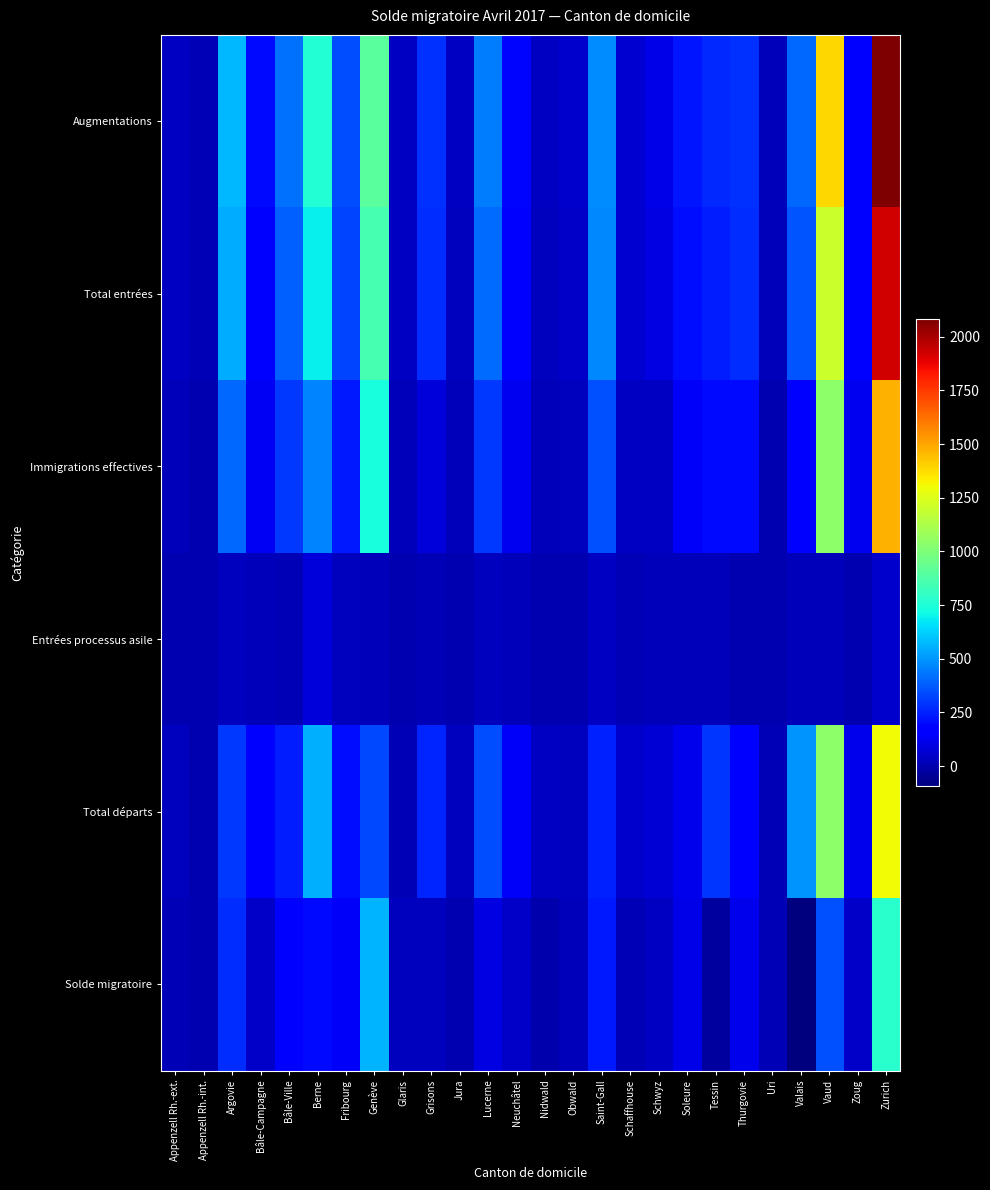

Reading left to right, extract all data points from this chart.

Augmentations: Appenzell Rh.-ext.=40	Appenzell Rh.-int.=8	Argovie=571	Bâle-Campagne=202	Bâle-Ville=422	Berne=757	Fribourg=345	Genève=903	Glaris=41	Grisons=288	Jura=36	Lucerne=442	Neuchâtel=189	Nidwald=34	Obwald=53	Saint-Gall=483	Schaffhouse=65	Schwyz=108	Soleure=224	Tessin=264	Thurgovie=284	Uri=23	Valais=405	Vaud=1391	Zoug=165	Zurich=2081
Total entrées: Appenzell Rh.-ext.=38	Appenzell Rh.-int.=8	Argovie=547	Bâle-Campagne=185	Bâle-Ville=390	Berne=695	Fribourg=324	Genève=857	Glaris=41	Grisons=276	Jura=31	Lucerne=412	Neuchâtel=167	Nidwald=33	Obwald=49	Saint-Gall=467	Schaffhouse=62	Schwyz=97	Soleure=206	Tessin=245	Thurgovie=274	Uri=23	Valais=363	Vaud=1202	Zoug=163	Zurich=1928
Immigrations effectives: Appenzell Rh.-ext.=22	Appenzell Rh.-int.=0	Argovie=399	Bâle-Campagne=130	Bâle-Ville=298	Berne=459	Fribourg=235	Genève=738	Glaris=21	Grisons=80	Jura=22	Lucerne=299	Neuchâtel=119	Nidwald=17	Obwald=26	Saint-Gall=356	Schaffhouse=36	Schwyz=36	Soleure=140	Tessin=199	Thurgovie=203	Uri=7	Valais=156	Vaud=1036	Zoug=121	Zurich=1472
Entrées processus asile: Appenzell Rh.-ext.=2	Appenzell Rh.-int.=2	Argovie=26	Bâle-Campagne=24	Bâle-Ville=9	Berne=81	Fribourg=32	Genève=17	Glaris=0	Grisons=9	Jura=2	Lucerne=31	Neuchâtel=19	Nidwald=0	Obwald=3	Saint-Gall=41	Schaffhouse=8	Schwyz=18	Soleure=19	Tessin=21	Thurgovie=6	Uri=5	Valais=23	Vaud=24	Zoug=7	Zurich=51
Total départs: Appenzell Rh.-ext.=32	Appenzell Rh.-int.=1	Argovie=298	Bâle-Campagne=152	Bâle-Ville=241	Berne=554	Fribourg=207	Genève=339	Glaris=16	Grisons=256	Jura=32	Lucerne=342	Neuchâtel=143	Nidwald=41	Obwald=32	Saint-Gall=253	Schaffhouse=52	Schwyz=74	Soleure=115	Tessin=291	Thurgovie=168	Uri=14	Valais=499	Vaud=1039	Zoug=115	Zurich=1305
Solde migratoire: Appenzell Rh.-ext.=8	Appenzell Rh.-int.=7	Argovie=273	Bâle-Campagne=50	Bâle-Ville=181	Berne=203	Fribourg=138	Genève=564	Glaris=25	Grisons=32	Jura=4	Lucerne=100	Neuchâtel=46	Nidwald=-7	Obwald=21	Saint-Gall=230	Schaffhouse=13	Schwyz=34	Soleure=109	Tessin=-27	Thurgovie=116	Uri=9	Valais=-94	Vaud=352	Zoug=50	Zurich=776